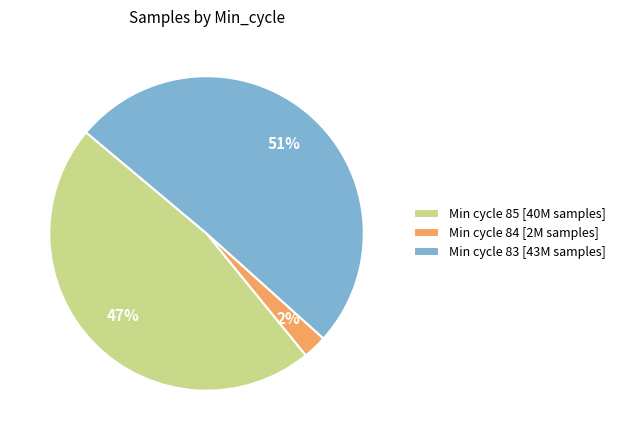

Which has a higher value, Min cycle 83 [43M samples] or Min cycle 84 [2M samples]?

Min cycle 83 [43M samples]